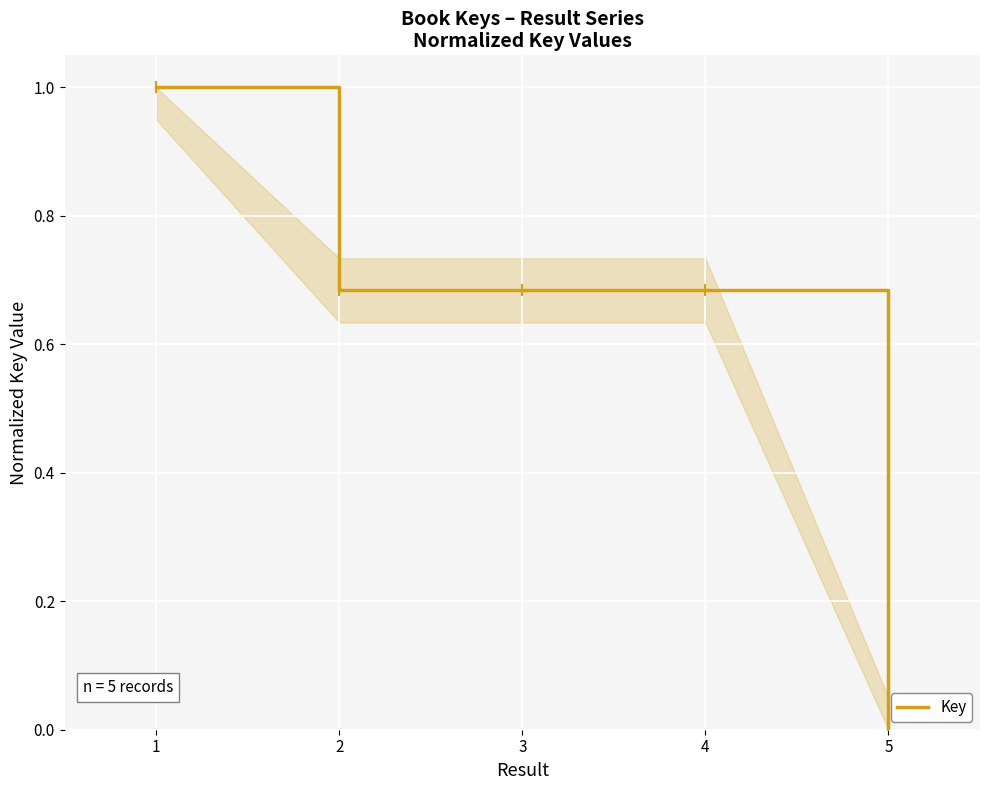

What is the greatest value displayed?

1.0